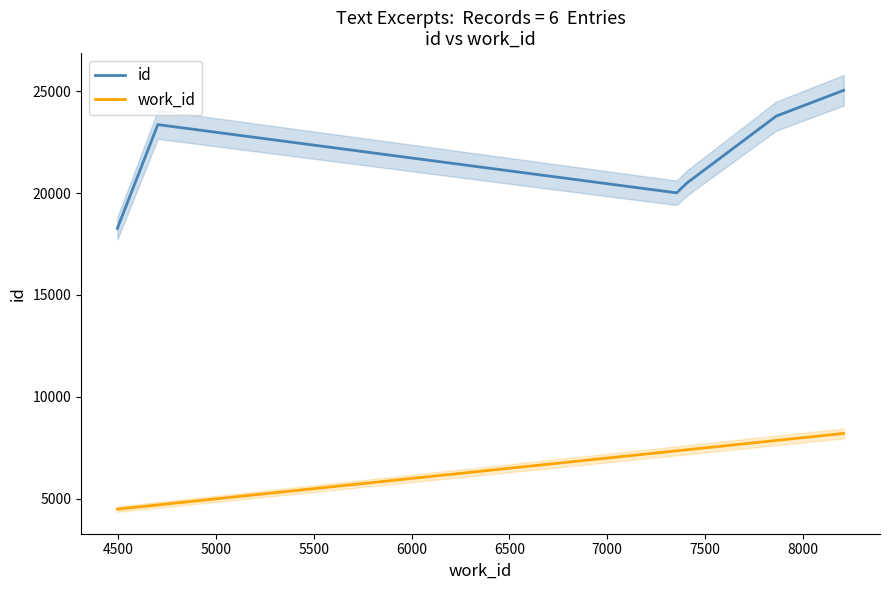

What are all the series names shown in the legend?

id, work_id